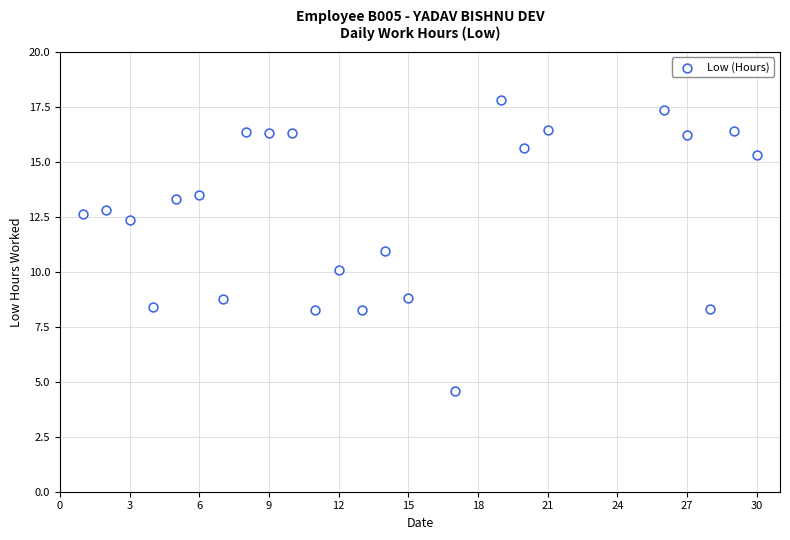

What is the range of X values (max minus min)?

29.0